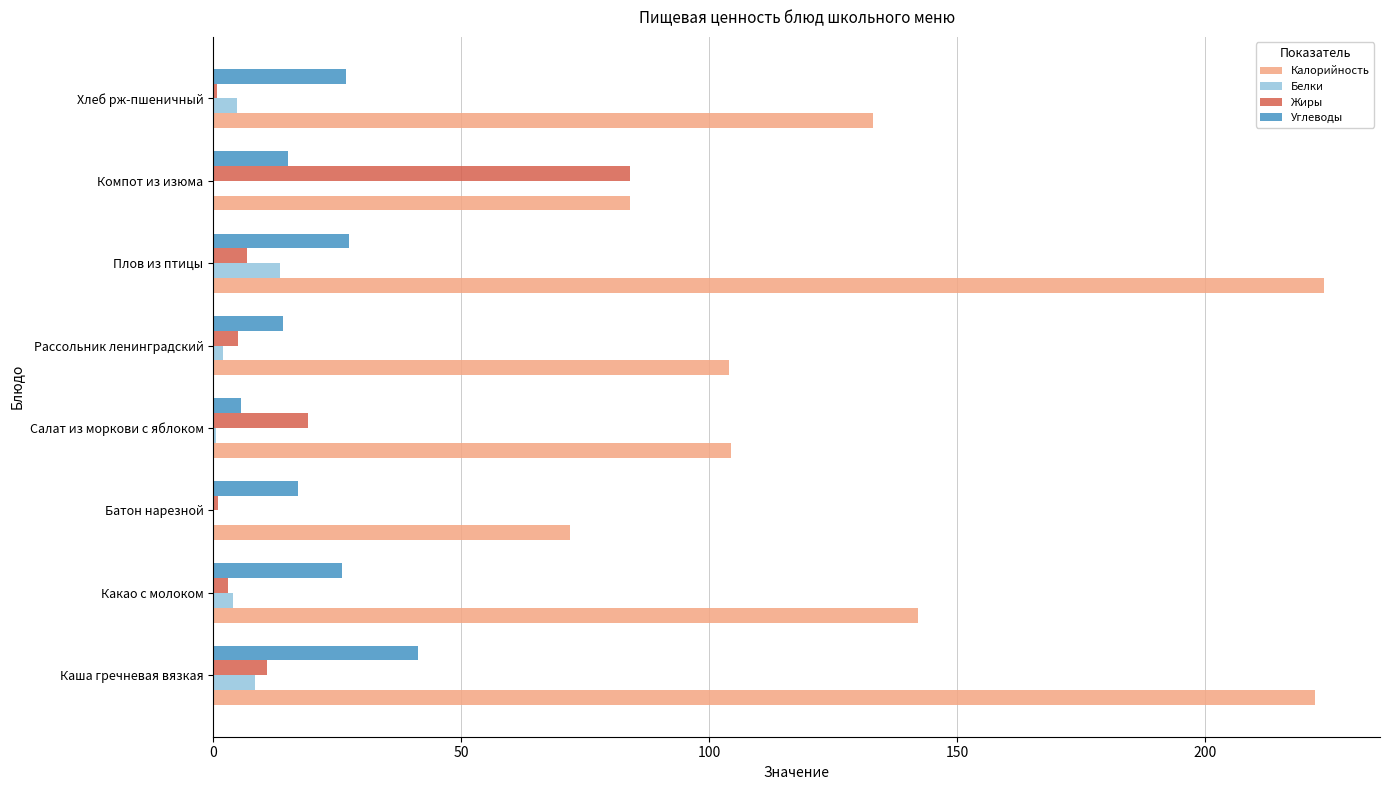

Is it true that Калорийность equals 133.0 at Хлеб рж-пшеничный?

True